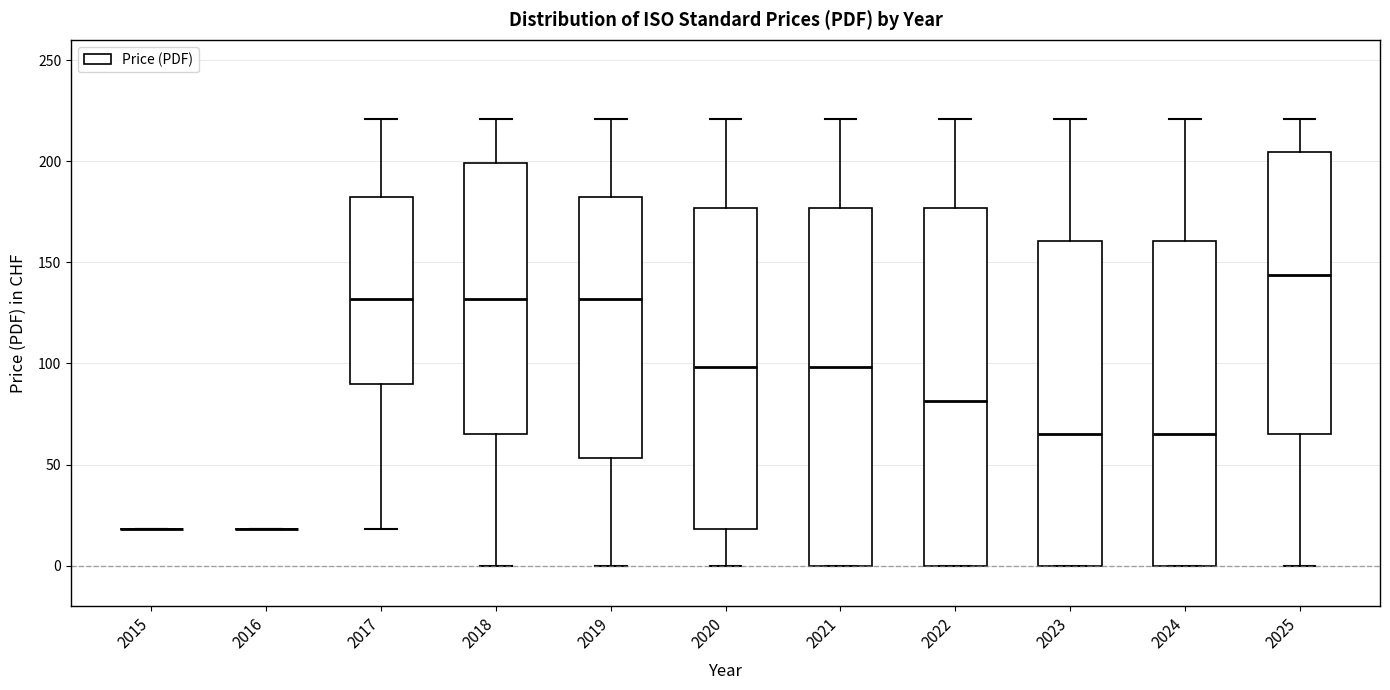

Where is the upper edge of the box at x = 2021 on the y-axis? The values are not printed on the chart, so give them approximately, as read against the axis.

175